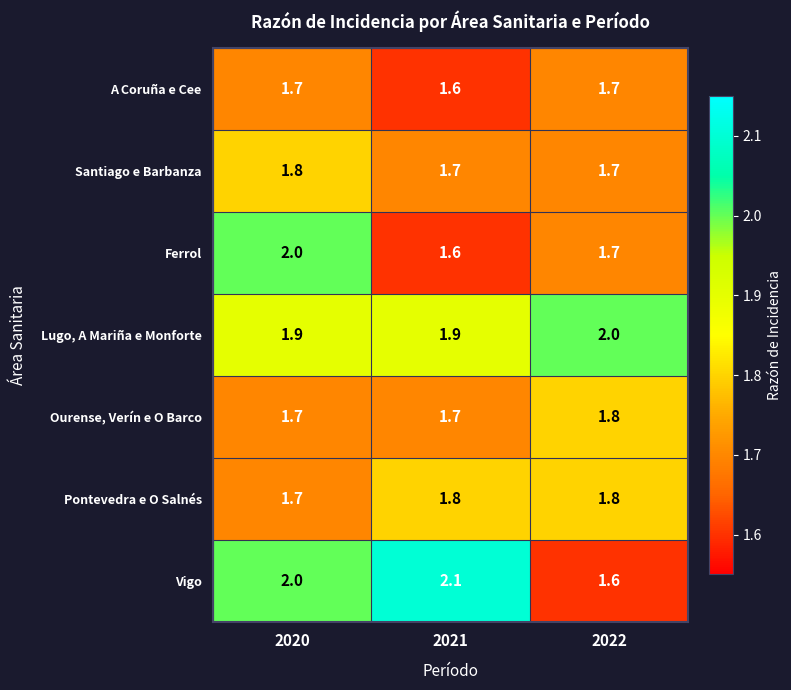

Reading left to right, list all the values displayed in this chart.

A Coruña e Cee: 2020=1.7	2021=1.6	2022=1.7
Santiago e Barbanza: 2020=1.8	2021=1.7	2022=1.7
Ferrol: 2020=2.0	2021=1.6	2022=1.7
Lugo, A Mariña e Monforte: 2020=1.9	2021=1.9	2022=2.0
Ourense, Verín e O Barco: 2020=1.7	2021=1.7	2022=1.8
Pontevedra e O Salnés: 2020=1.7	2021=1.8	2022=1.8
Vigo: 2020=2.0	2021=2.1	2022=1.6